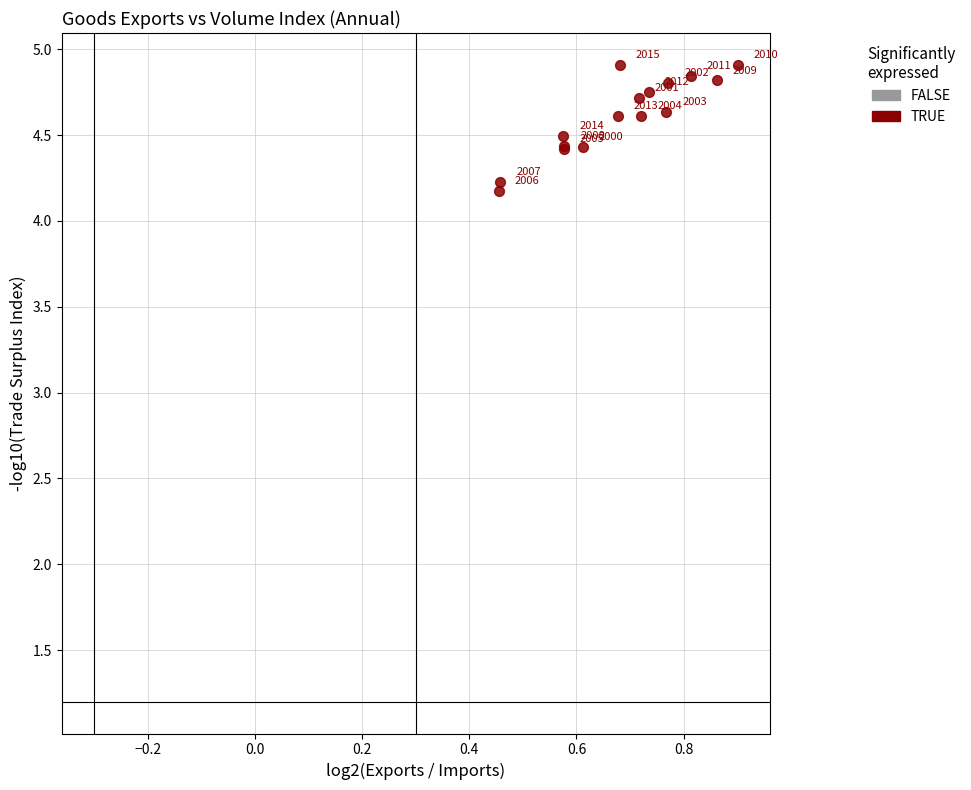

What Y value in the scatter plot is closest to 4?

4.2